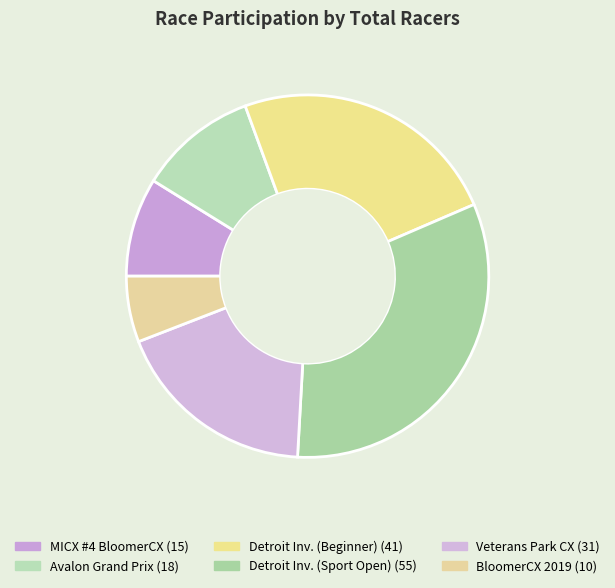

How many slices are in this pie chart?

6